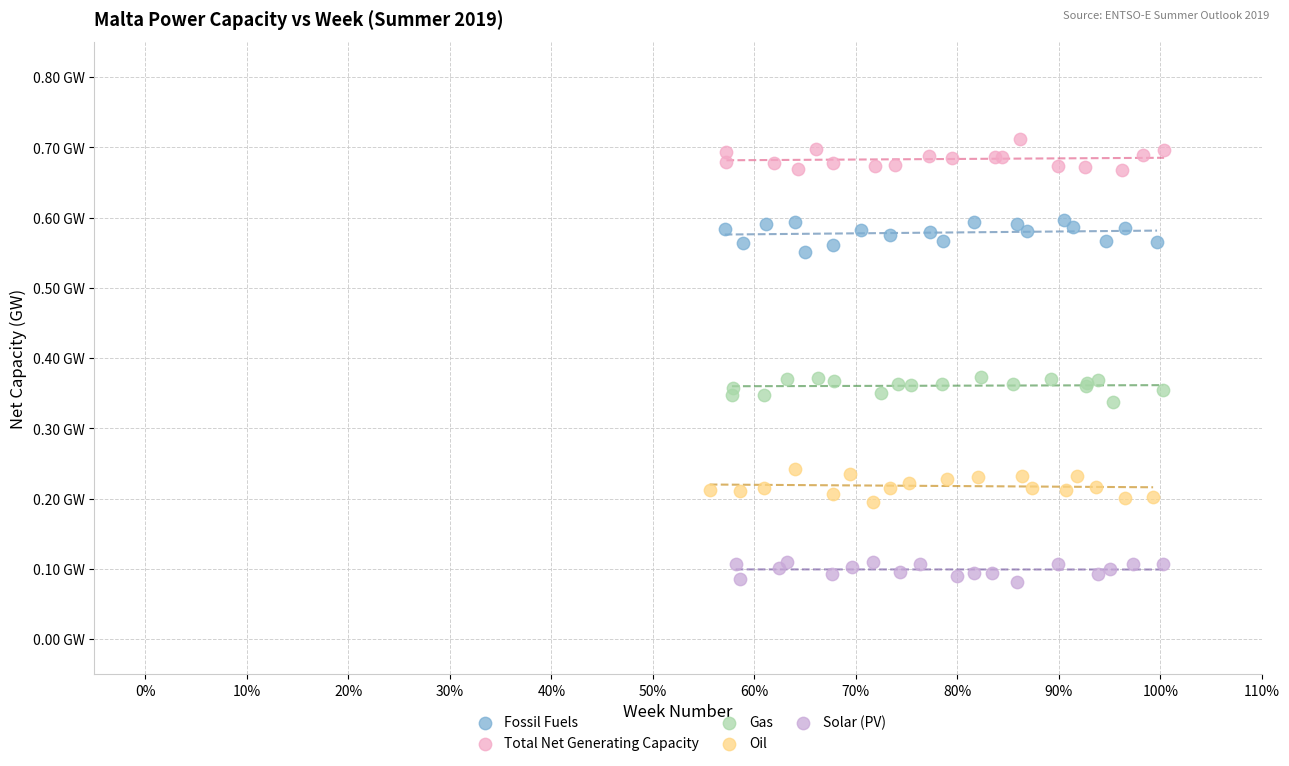

Which series contains the lowest Y value?

Solar (PV)